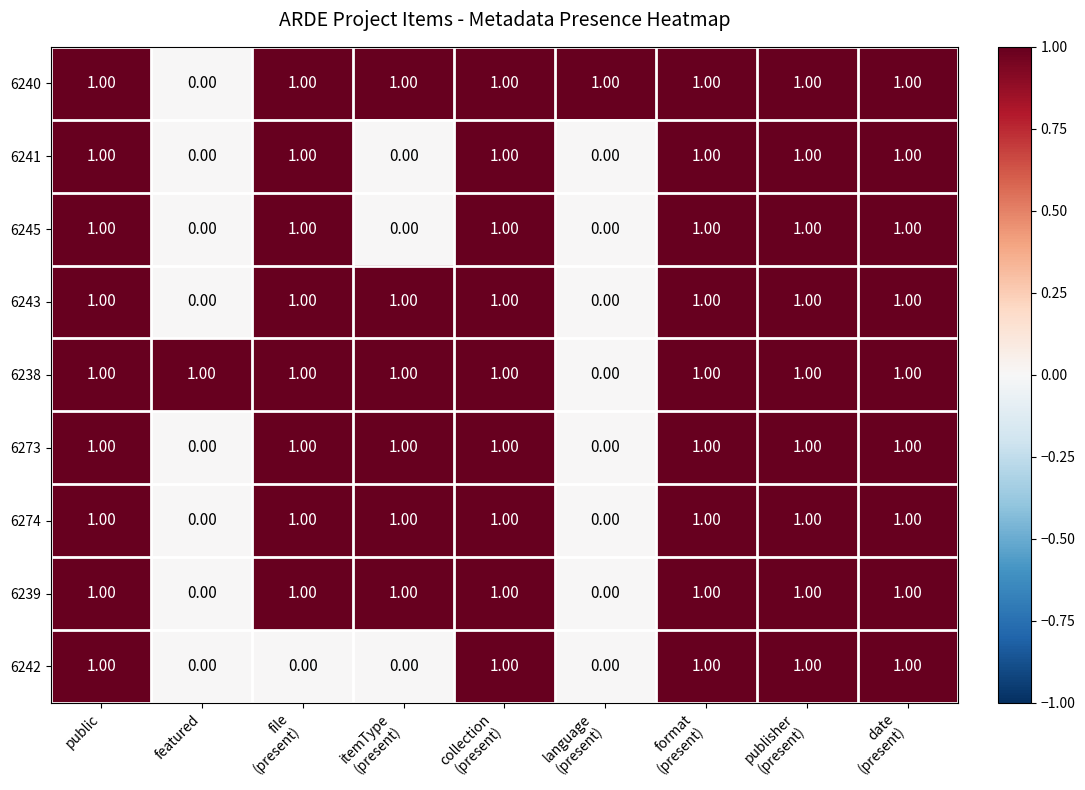

At how many categories does at least one series exceed 0?

9